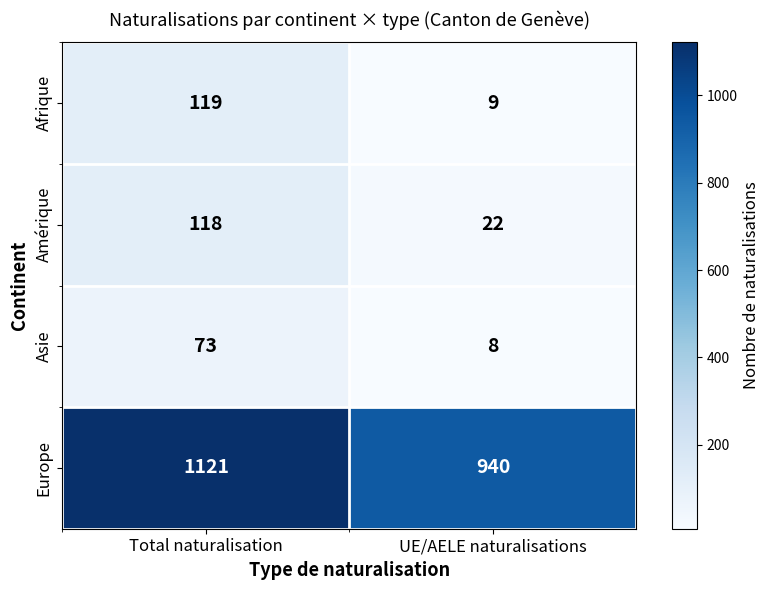

What is the difference between the maximum and minimum values in the Asie series?

65